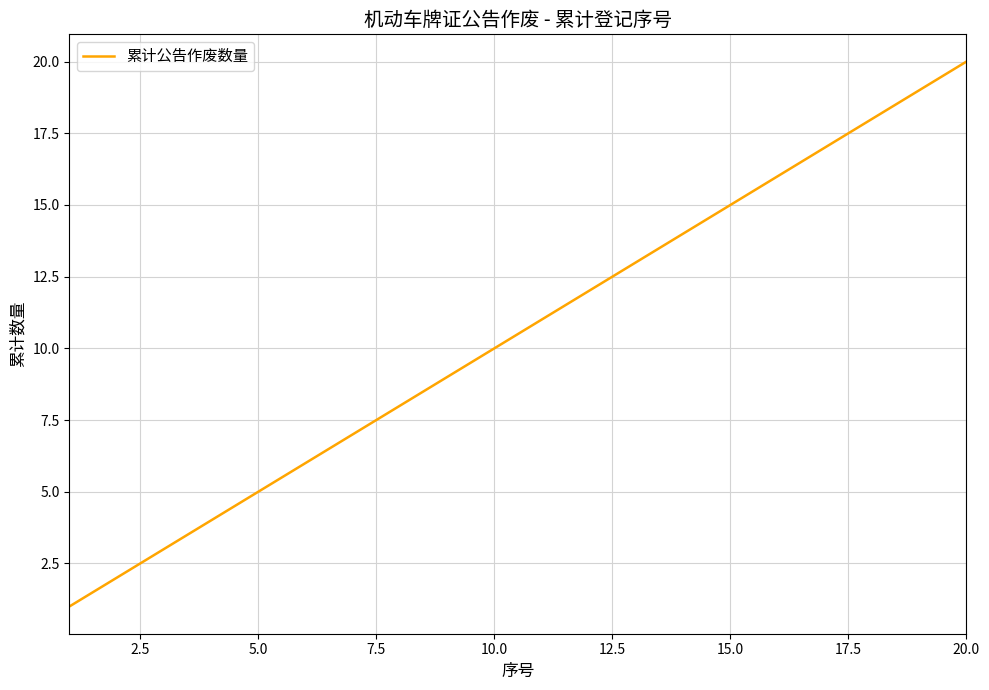

What is the sum of all values?

210